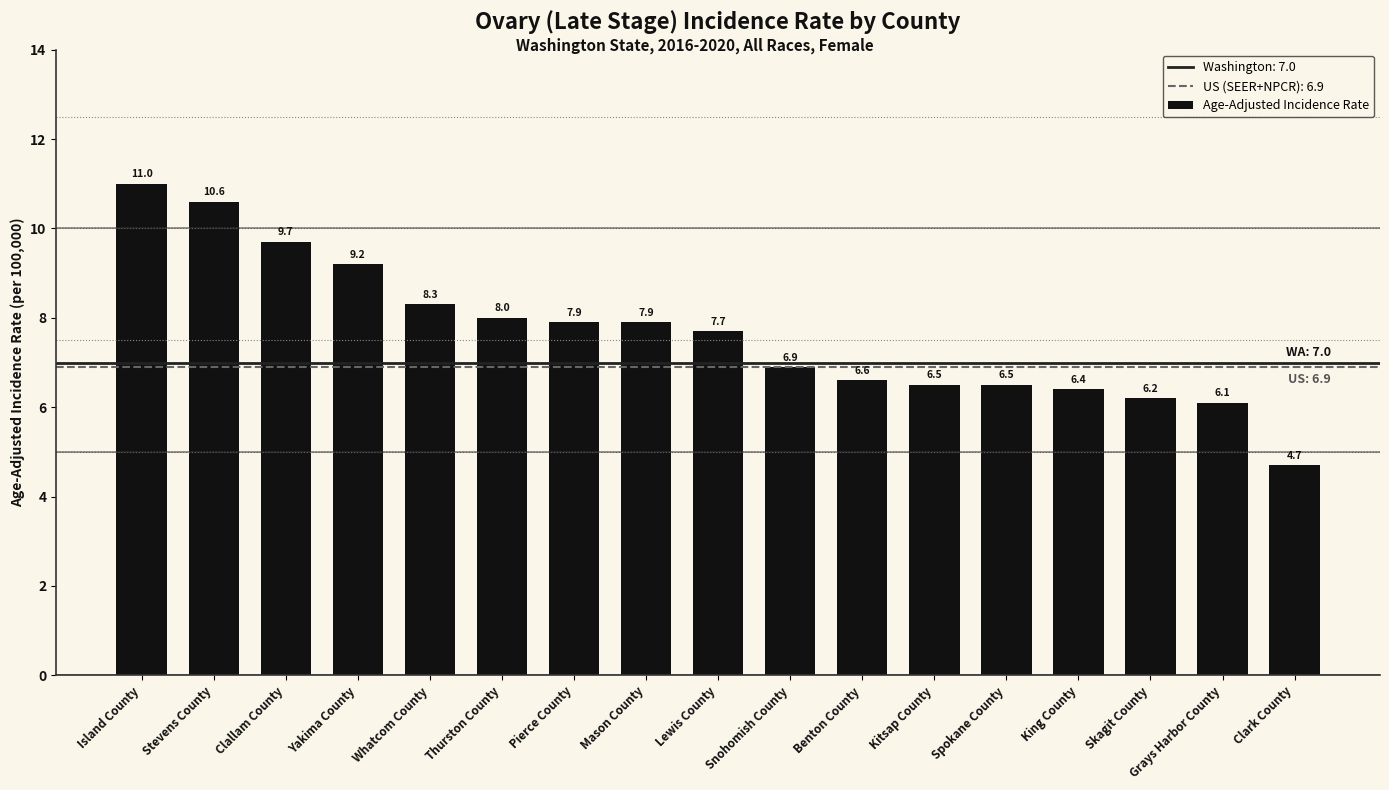

What is the approximate value at Clark County?

4.7